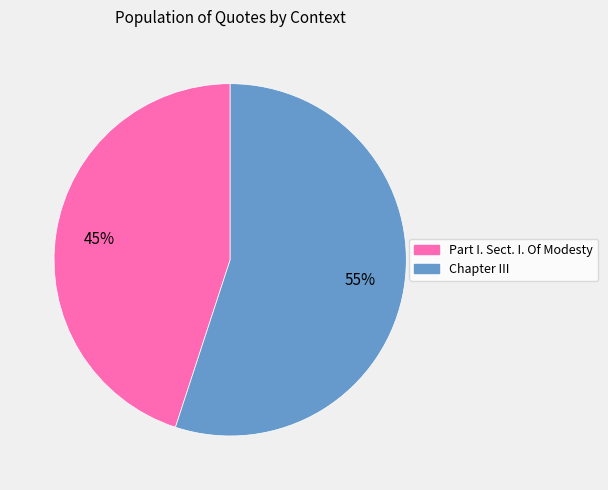

What is the smallest slice in the pie chart?

Part I. Sect. I. Of Modesty